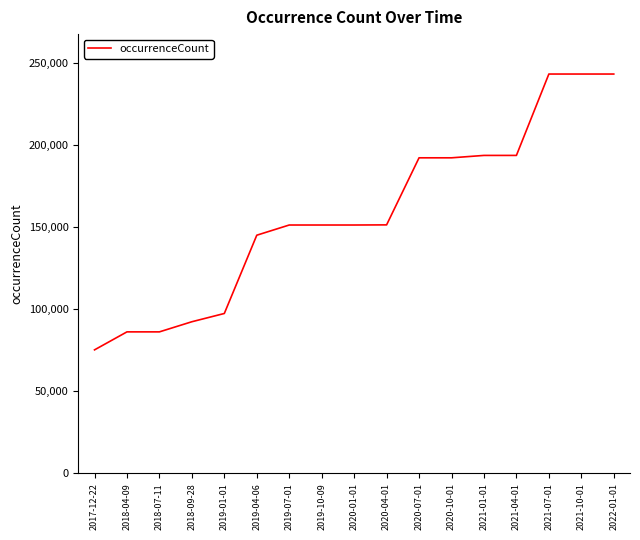

What is the ratio of the value at 2018-09-28 to the value at 2019-04-06?

0.6